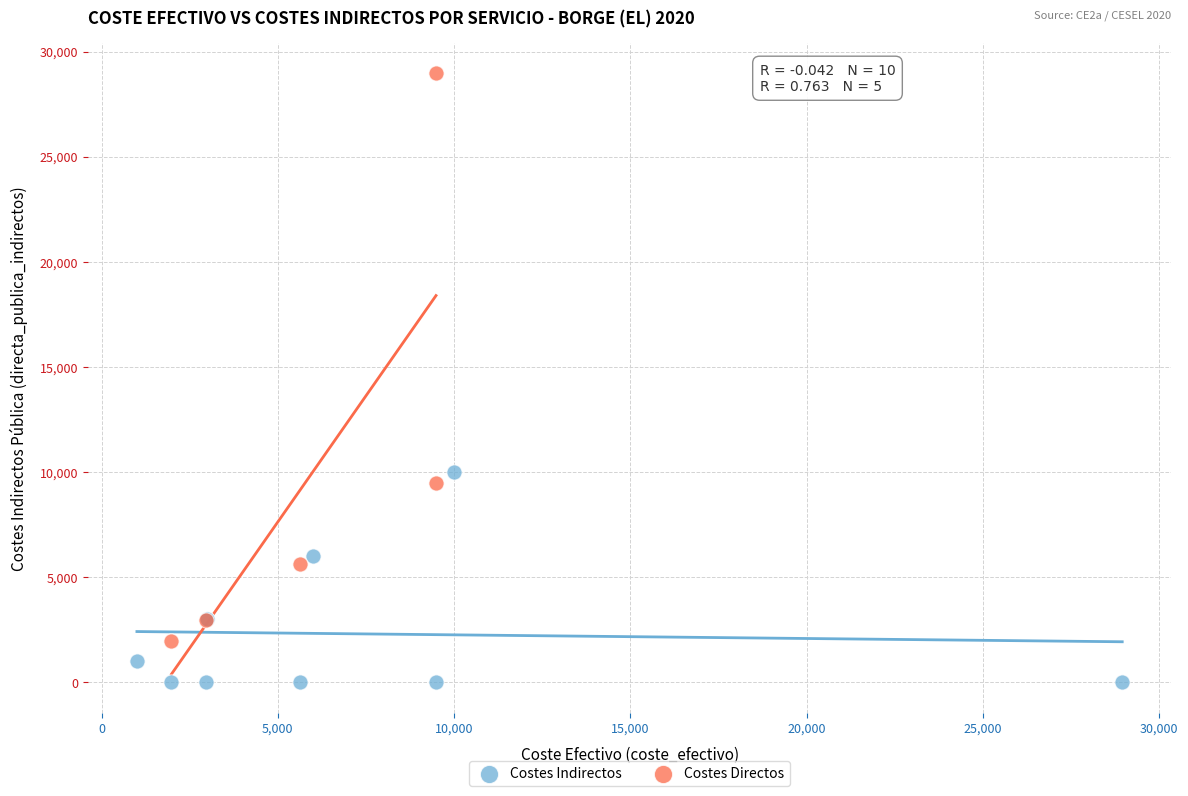

Which series reaches the maximum Y coordinate?

Costes Directos